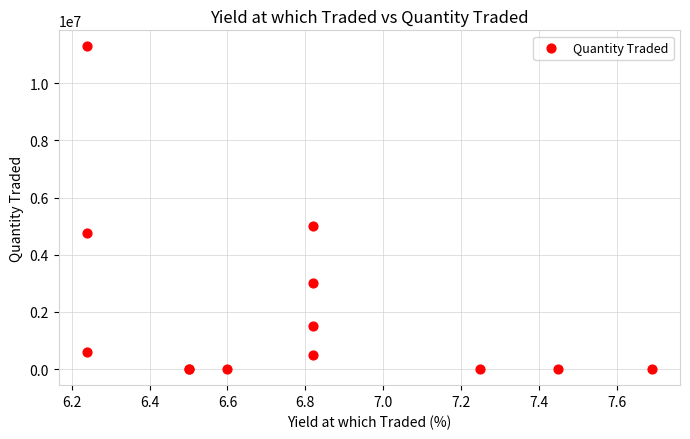

What Y value in the scatter plot is closest to 5645153?

5000000.0